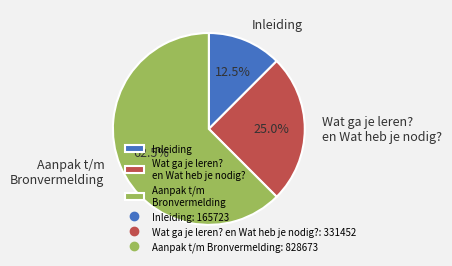

Rank the categories by value from highest to lowest.

Aanpak t/m Bronvermelding, Wat ga je leren? en Wat heb je nodig?, Inleiding